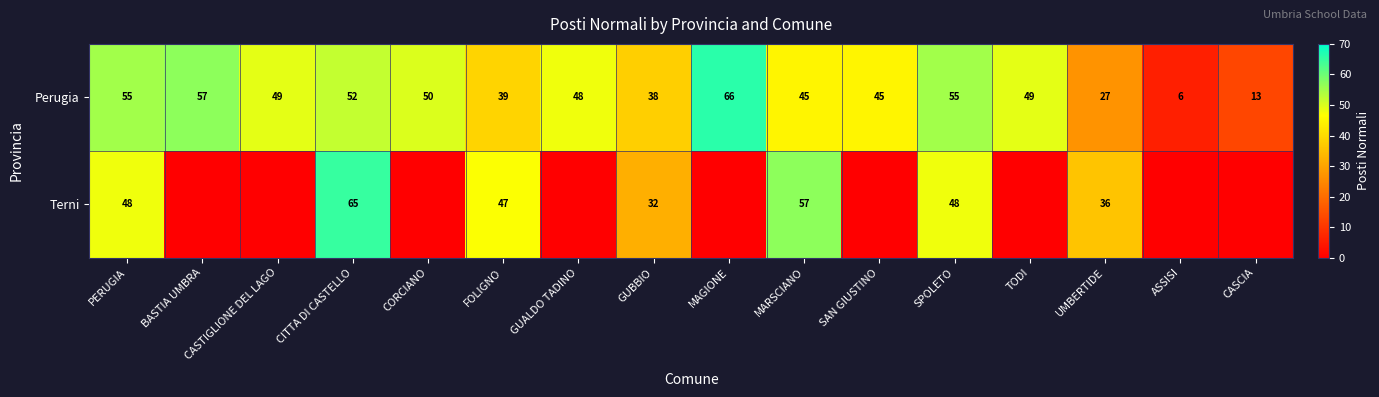

What is the total value across all series at UMBERTIDE?

63